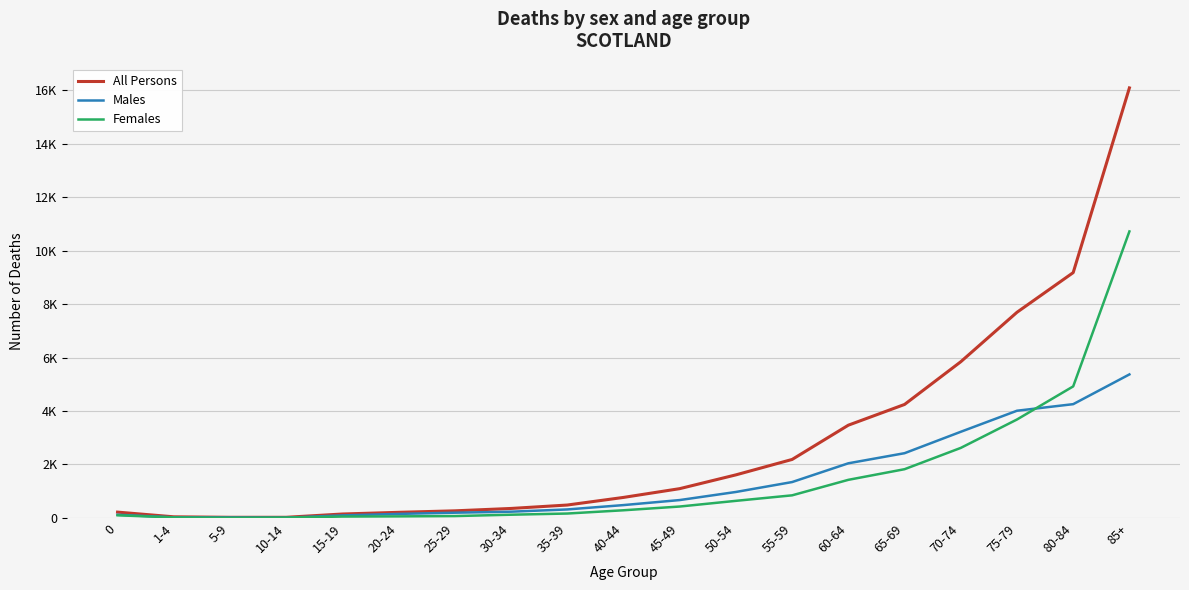

What is the difference between the highest and lowest values at 30-34?

234